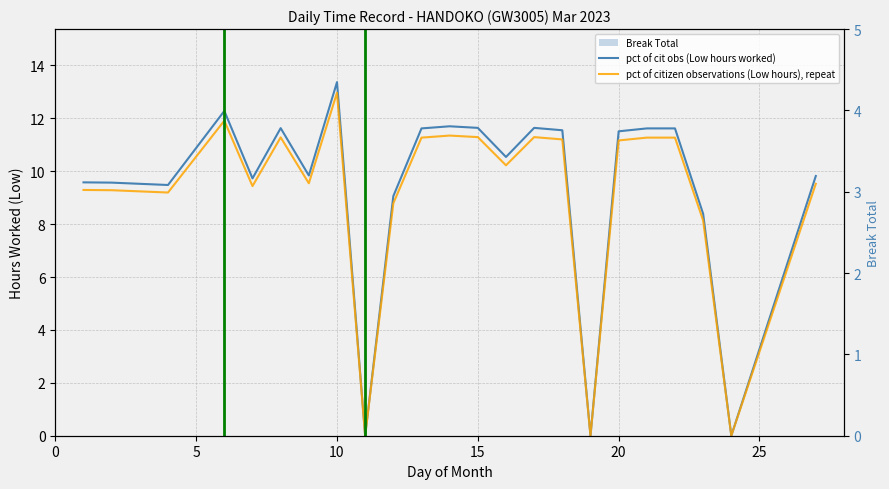

What is the difference between the maximum and minimum values in the pct of citizen observations (Low hours), repeat series?

13.0